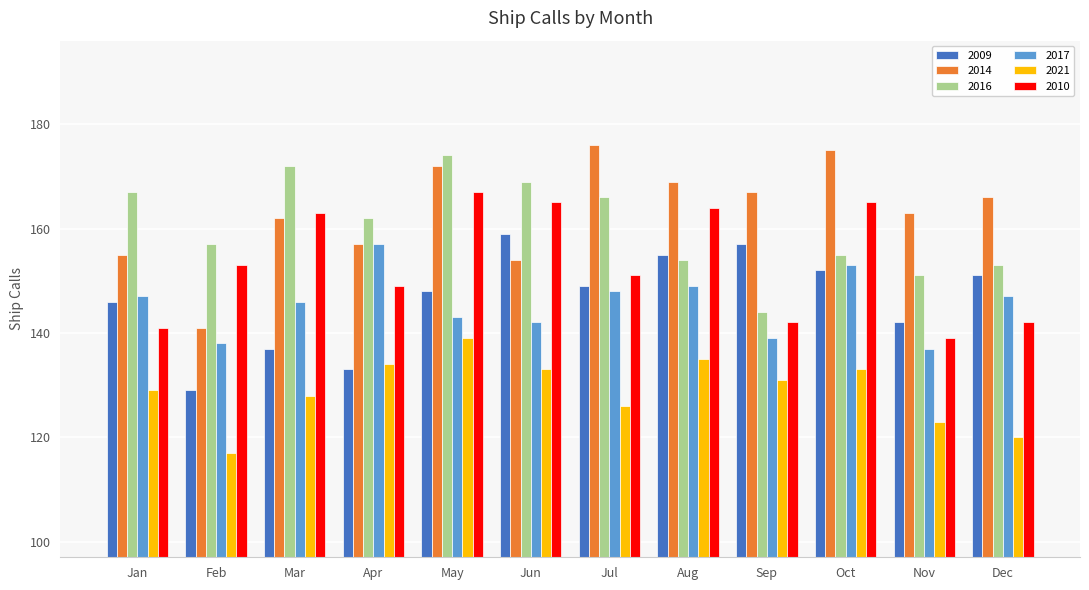

Reading left to right, list all the values displayed in this chart.

2009: Jan=146	Feb=129	Mar=137	Apr=133	May=148	Jun=159	Jul=149	Aug=155	Sep=157	Oct=152	Nov=142	Dec=151
2014: Jan=155	Feb=141	Mar=162	Apr=157	May=172	Jun=154	Jul=176	Aug=169	Sep=167	Oct=175	Nov=163	Dec=166
2016: Jan=167	Feb=157	Mar=172	Apr=162	May=174	Jun=169	Jul=166	Aug=154	Sep=144	Oct=155	Nov=151	Dec=153
2017: Jan=147	Feb=138	Mar=146	Apr=157	May=143	Jun=142	Jul=148	Aug=149	Sep=139	Oct=153	Nov=137	Dec=147
2021: Jan=129	Feb=117	Mar=128	Apr=134	May=139	Jun=133	Jul=126	Aug=135	Sep=131	Oct=133	Nov=123	Dec=120
2010: Jan=141	Feb=153	Mar=163	Apr=149	May=167	Jun=165	Jul=151	Aug=164	Sep=142	Oct=165	Nov=139	Dec=142